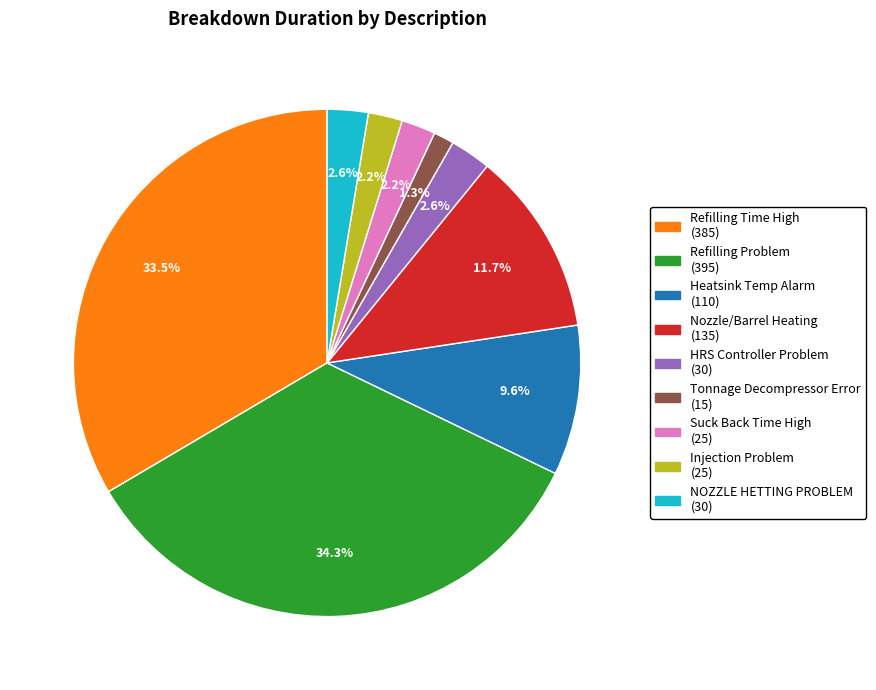

Is there a majority slice in this chart?

No